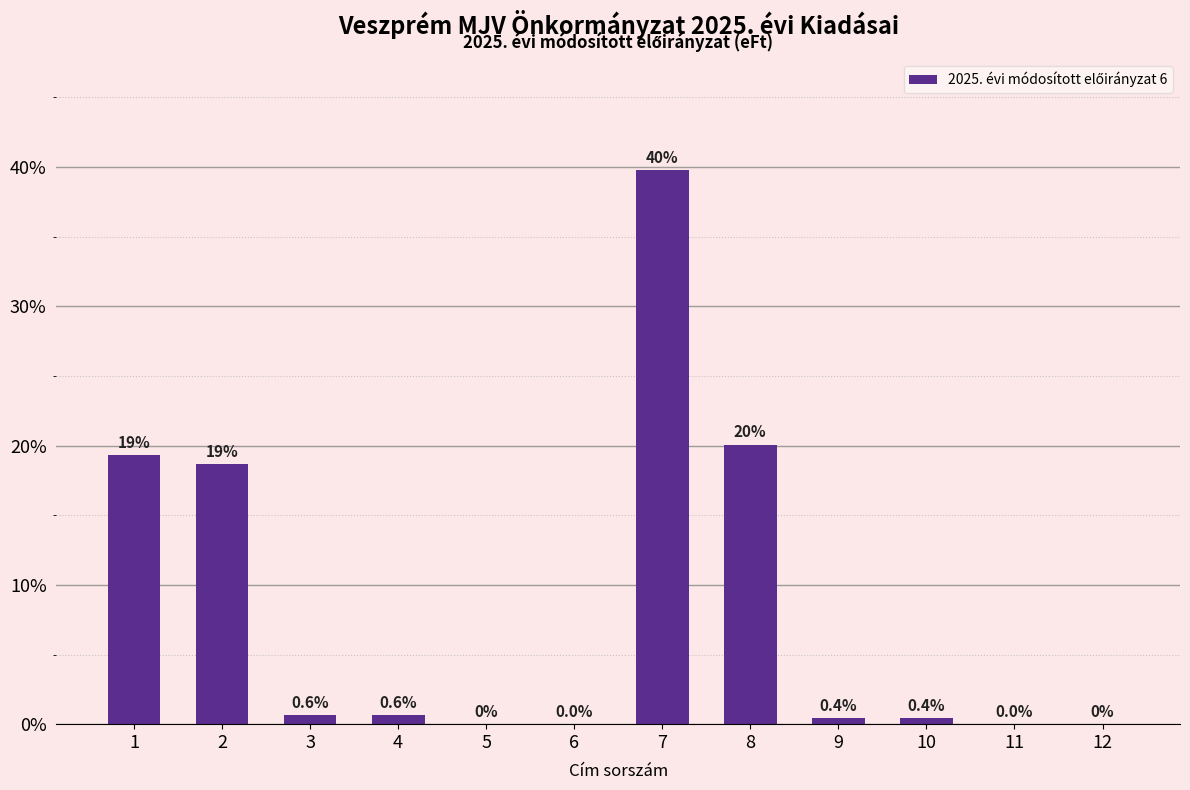

What is the greatest value displayed?

39.8